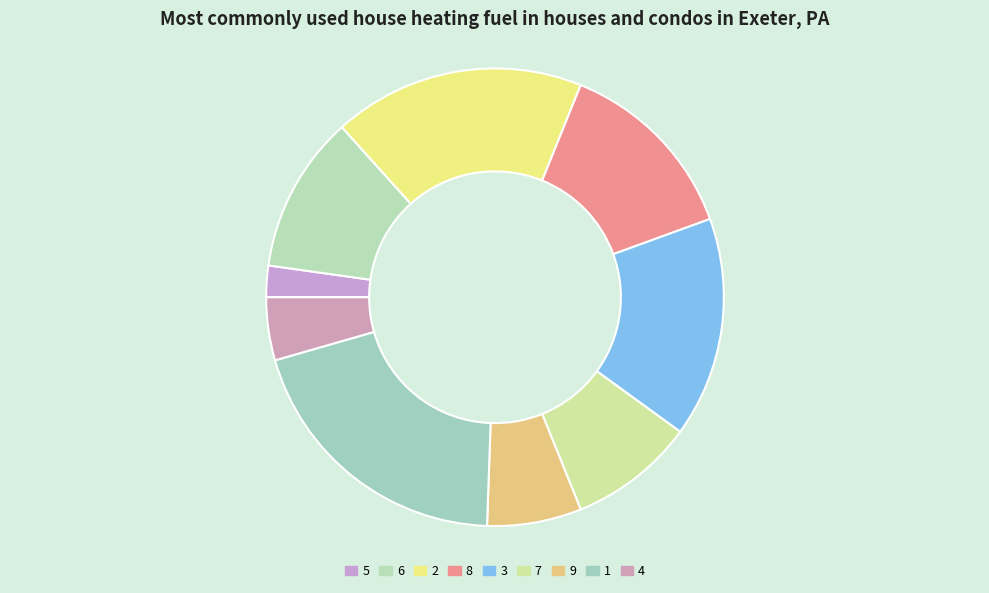

Does 4 represent more than half of the total?

No